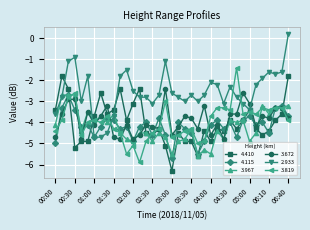

True or false: 3.967 has more than 1 points higher than both neighbors.

True